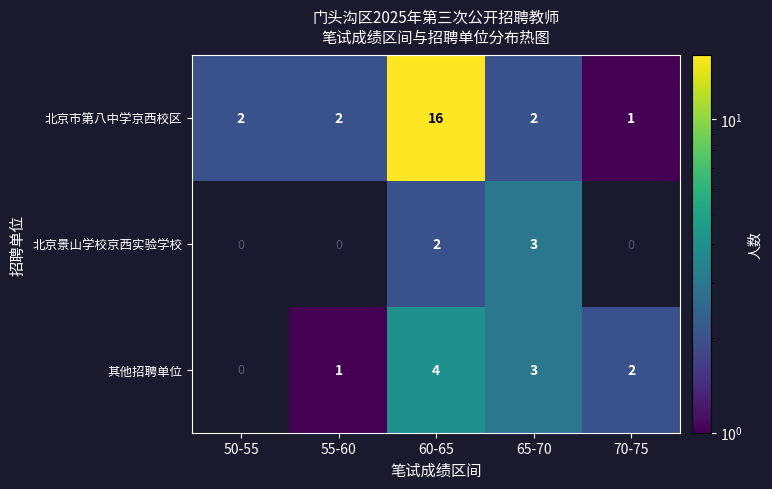

At 60-65, list the series in order from smallest to largest.

北京景山学校京西实验学校, 其他招聘单位, 北京市第八中学京西校区